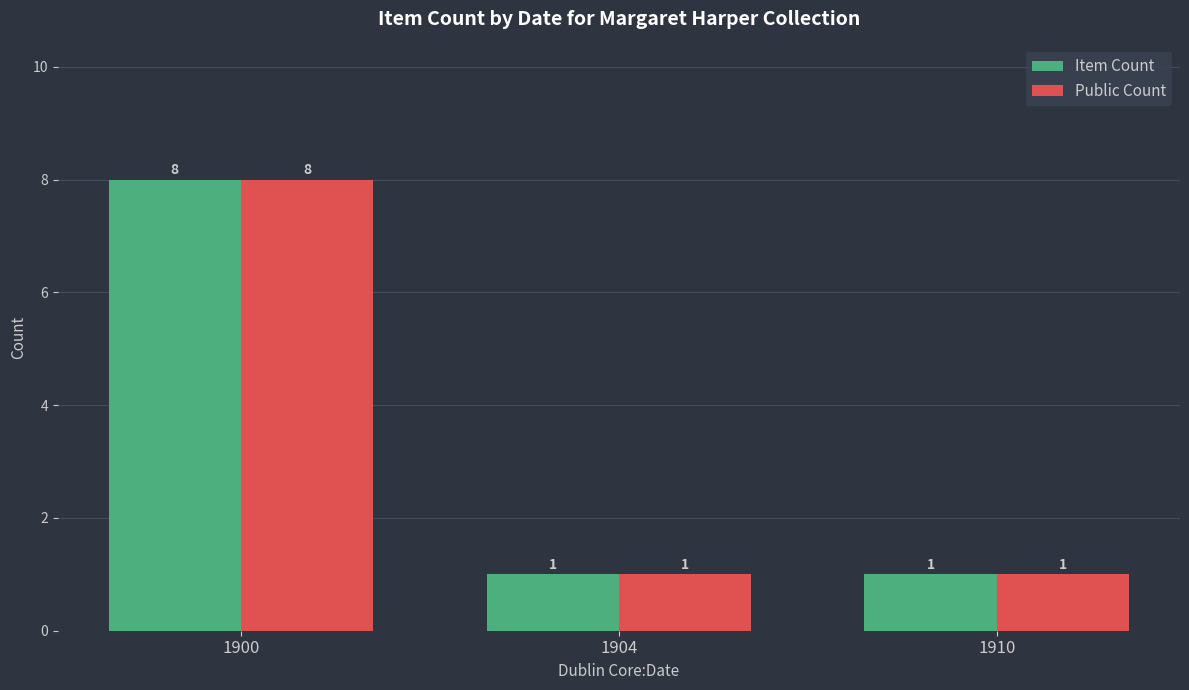

Are the bars grouped side by side (vs. stacked)?

Yes